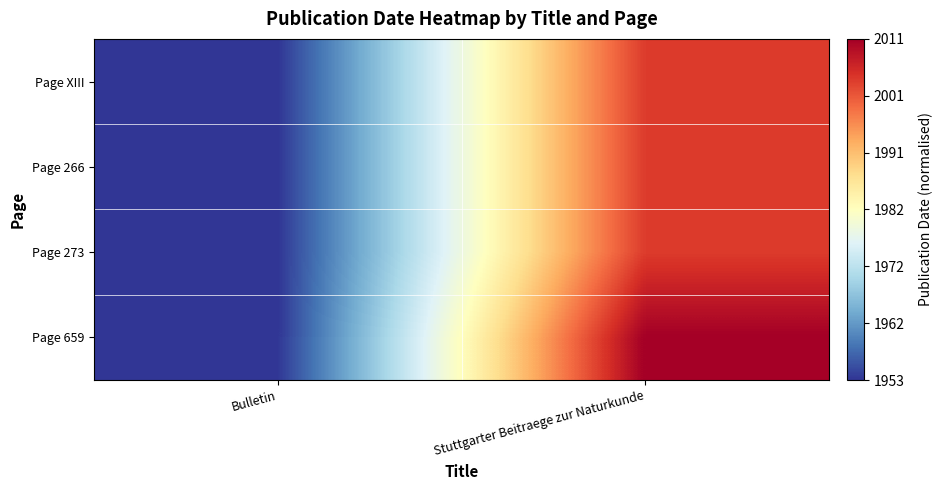

Reading right to left, list all the values displayed in this chart.

Page XIII: Stuttgarter Beitraege zur Naturkunde=0.9	Bulletin=0.0
Page 266: Stuttgarter Beitraege zur Naturkunde=0.9	Bulletin=0.0
Page 273: Stuttgarter Beitraege zur Naturkunde=0.9	Bulletin=0.0
Page 659: Stuttgarter Beitraege zur Naturkunde=1.0	Bulletin=0.0